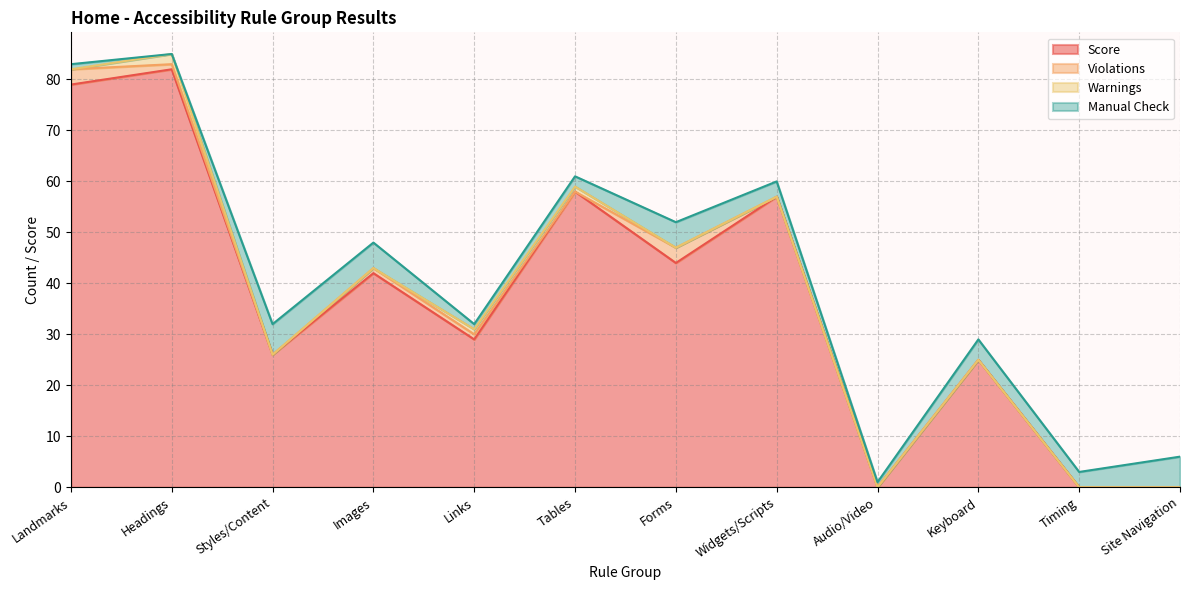

Reading left to right, what are all the values shown in this chart?

Score: Landmarks=79	Headings=82	Styles/Content=26	Images=42	Links=29	Tables=58	Forms=44	Widgets/Scripts=57	Audio/Video=0	Keyboard=25	Timing=0	Site Navigation=0
Violations: Landmarks=3	Headings=1	Styles/Content=0	Images=1	Links=1	Tables=0	Forms=3	Widgets/Scripts=0	Audio/Video=0	Keyboard=0	Timing=0	Site Navigation=0
Warnings: Landmarks=0	Headings=2	Styles/Content=0	Images=0	Links=1	Tables=1	Forms=0	Widgets/Scripts=0	Audio/Video=0	Keyboard=0	Timing=0	Site Navigation=0
Manual Check: Landmarks=1	Headings=0	Styles/Content=6	Images=5	Links=1	Tables=2	Forms=5	Widgets/Scripts=3	Audio/Video=1	Keyboard=4	Timing=3	Site Navigation=6